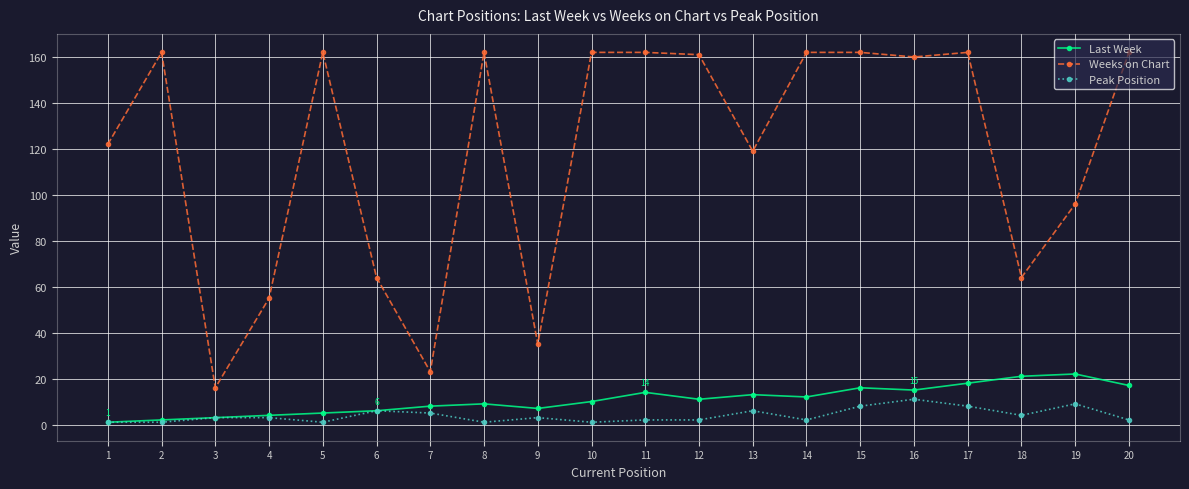

Reading left to right, transcribe all the data shown in this chart.

Last Week: 1	2	3	4	5	6	8	9	7	10	14	11	13	12	16	15	18	21	22	17
Weeks on Chart: 122	162	16	55	162	64	23	162	35	162	162	161	119	162	162	160	162	64	96	162
Peak Position: 1	1	3	3	1	6	5	1	3	1	2	2	6	2	8	11	8	4	9	2